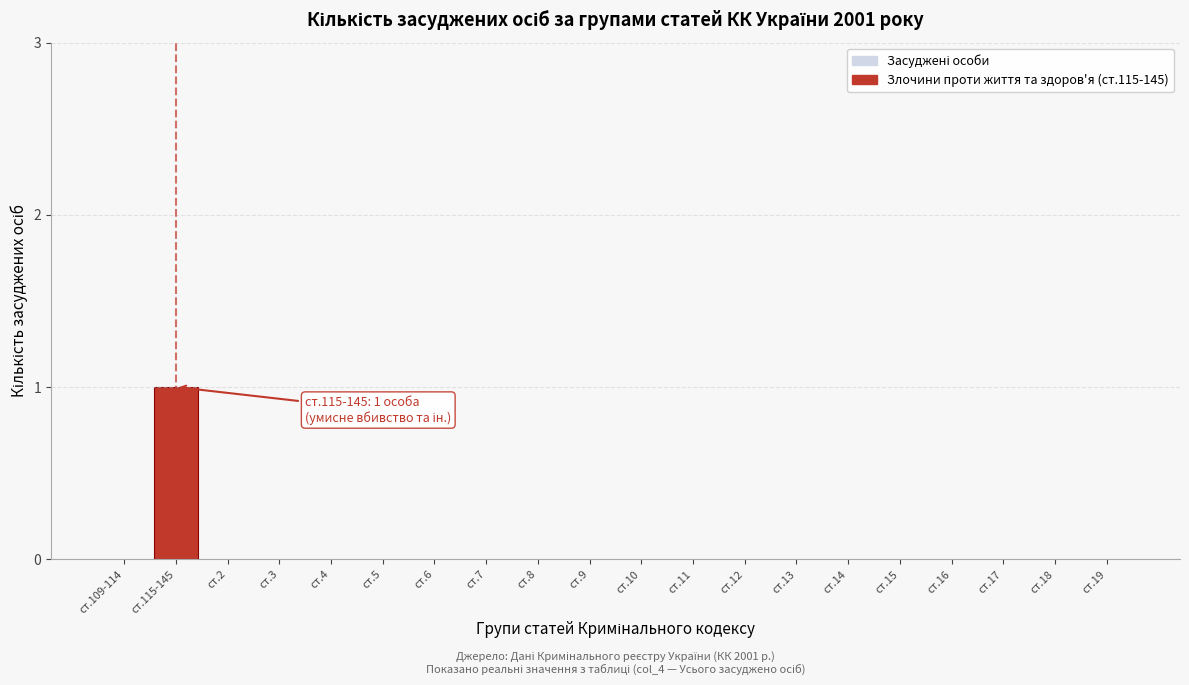

Reading right to left, transcribe all the data shown in this chart.

ст.19=0	ст.18=0	ст.17=0	ст.16=0	ст.15=0	ст.14=0	ст.13=0	ст.12=0	ст.11=0	ст.10=0	ст.9=0	ст.8=0	ст.7=0	ст.6=0	ст.5=0	ст.4=0	ст.3=0	ст.2=0	ст.115-145=1	ст.109-114=0